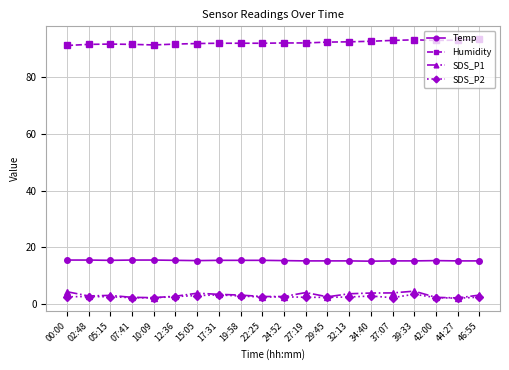

True or false: SDS_P1 and Humidity intersect in this chart.

False